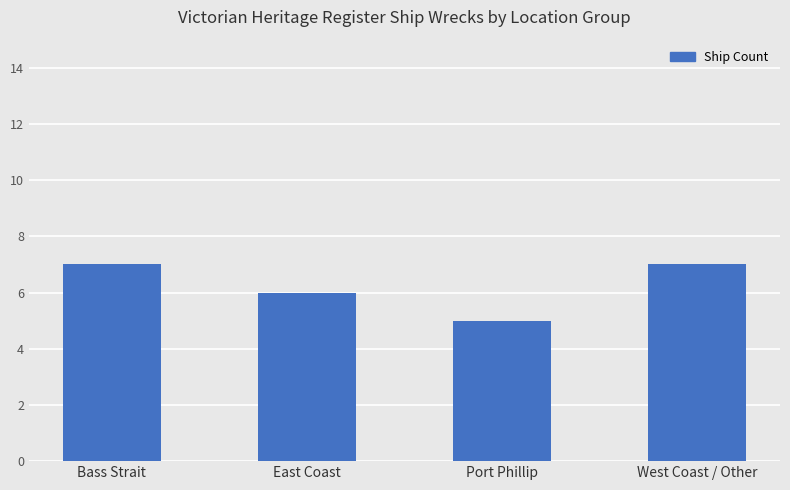

Which category has the lowest value across all series?

Port Phillip